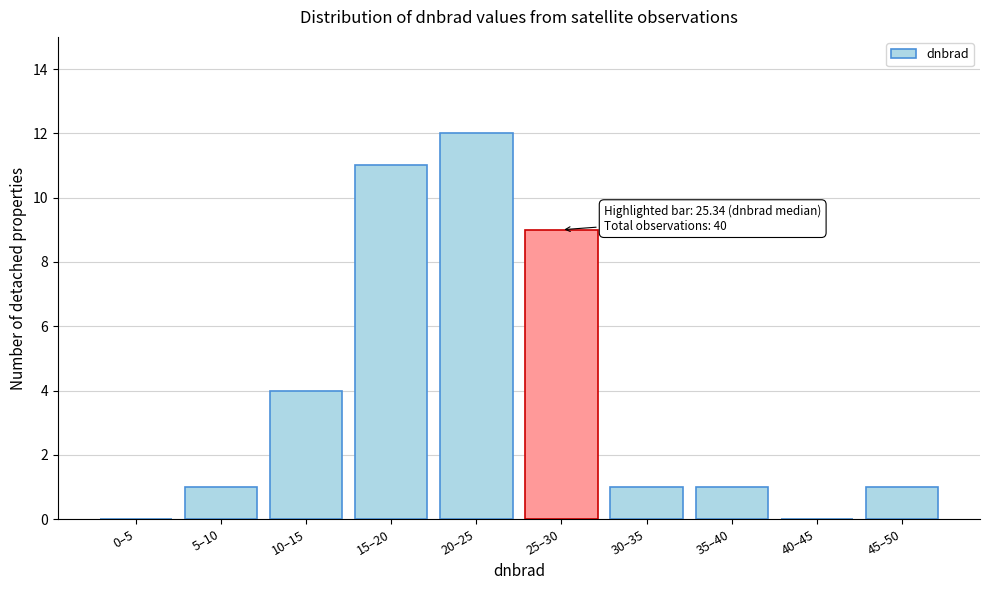

Reading left to right, list all the values displayed in this chart.

0–5=0	5–10=1	10–15=4	15–20=11	20–25=12	25–30=9	30–35=1	35–40=1	40–45=0	45–50=1